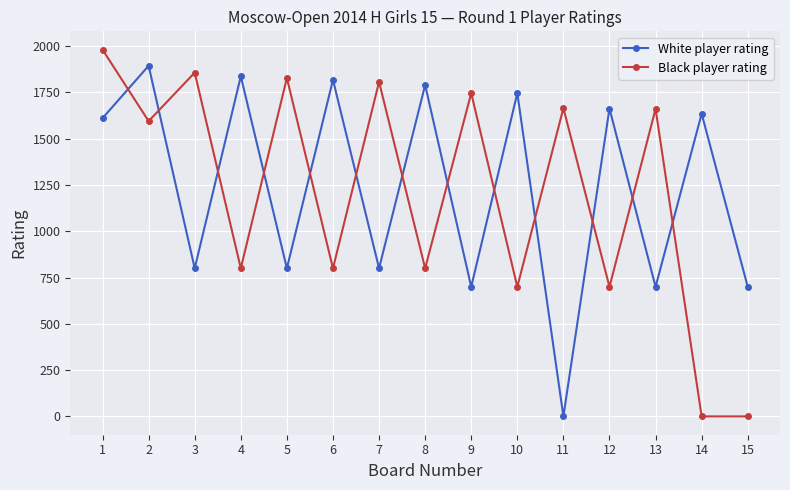

At which category does White player rating reach its first local peak?

2